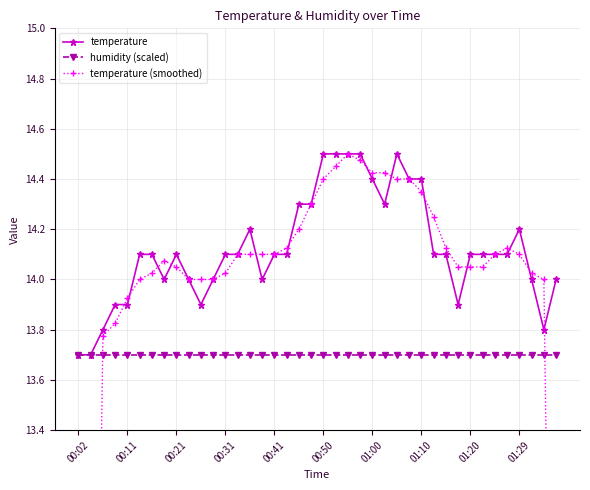

List the series in order of their overall mean, lowest first.

humidity (scaled), temperature (smoothed), temperature